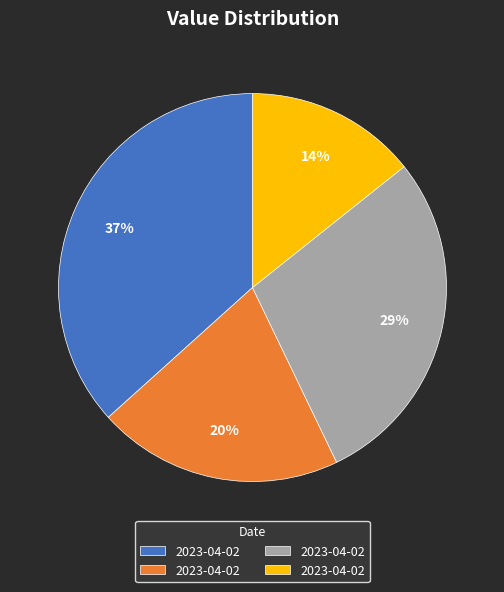

To the nearest percent, what is the average slice percentage?

25%